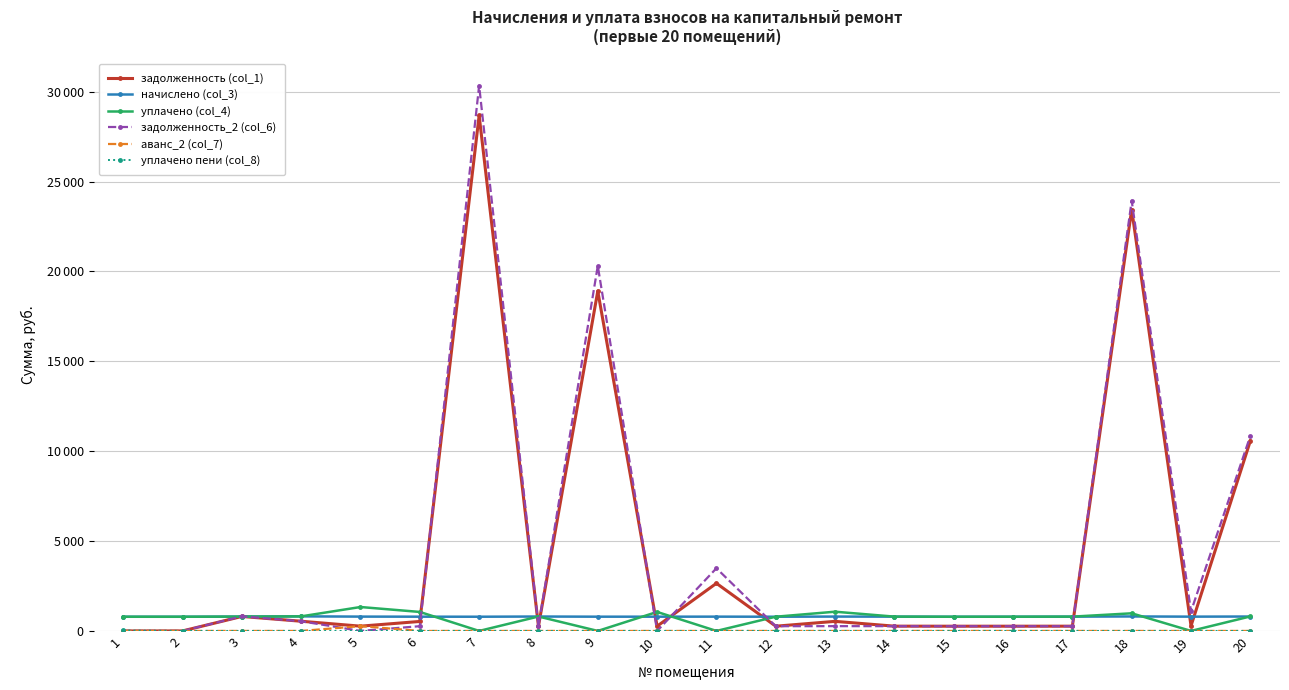

What value does the задолженность_2 (col_6) series have at 7?

30334.3